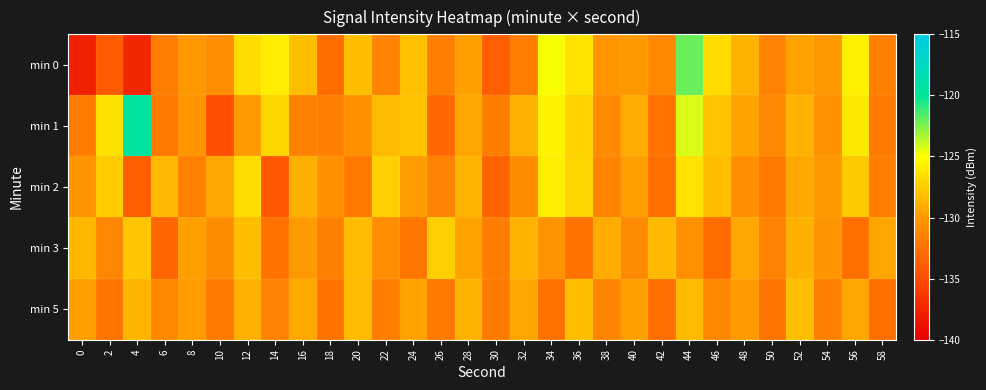

Which series has the largest range (max minus min)?

min 0